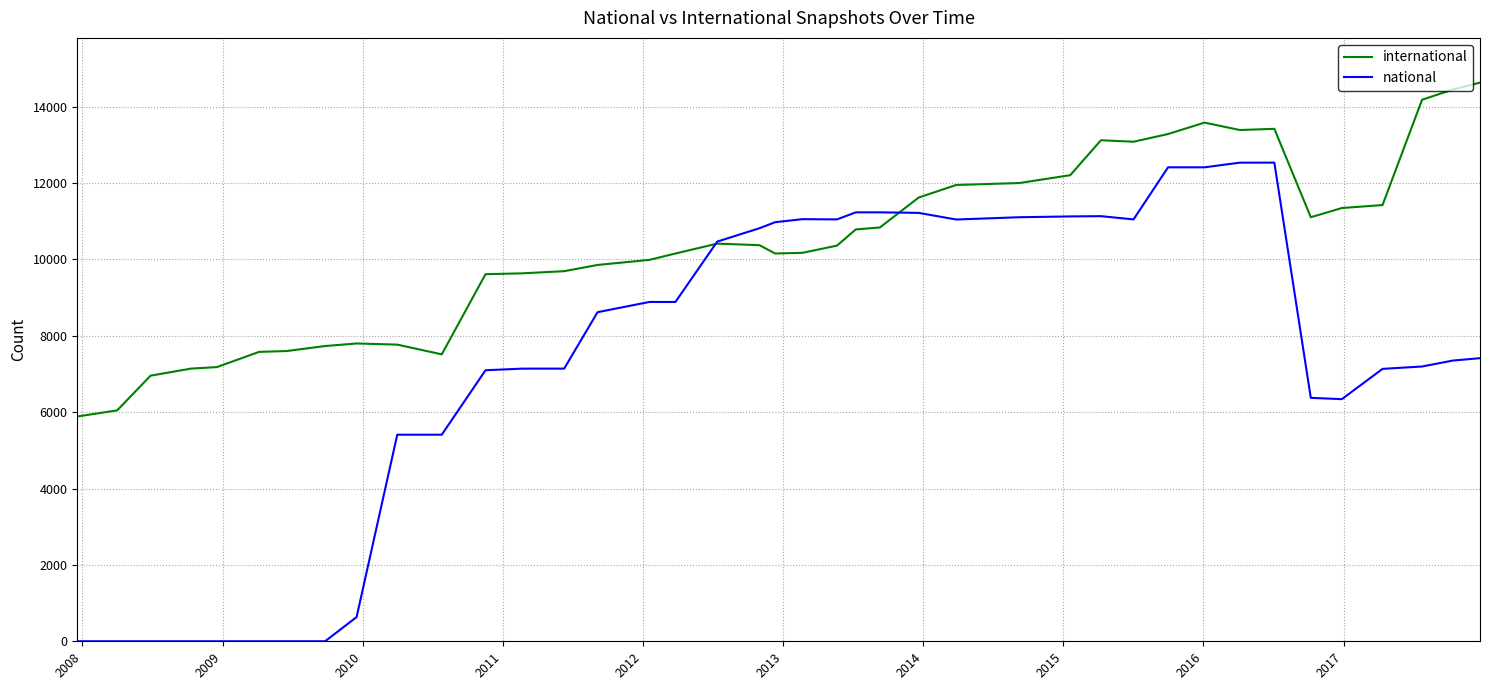

List the series in order of their peak value, lowest first.

national, international